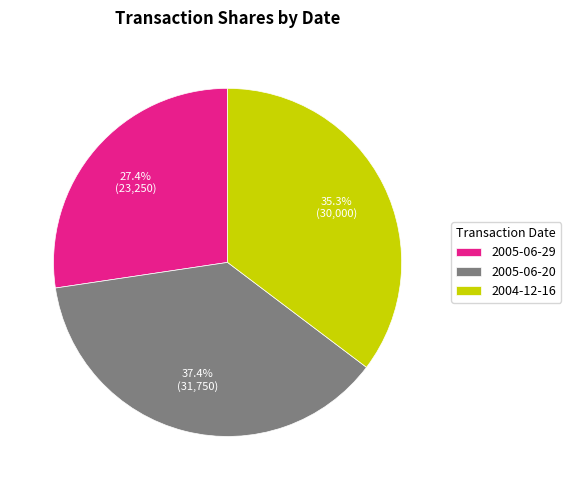

Between 2005-06-20 and 2005-06-29, which is larger?

2005-06-20